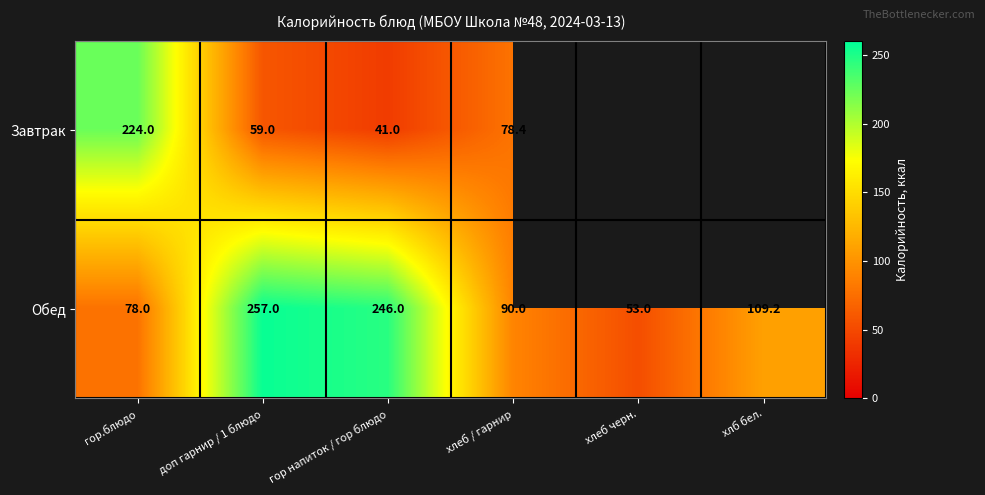

At which label is Обед closest to 155?

хлб бел.